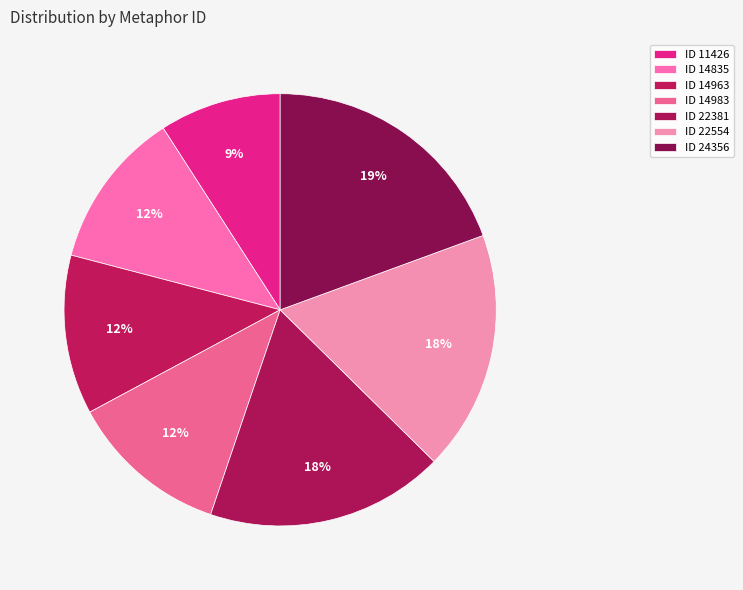

How many segments does this pie chart have?

7